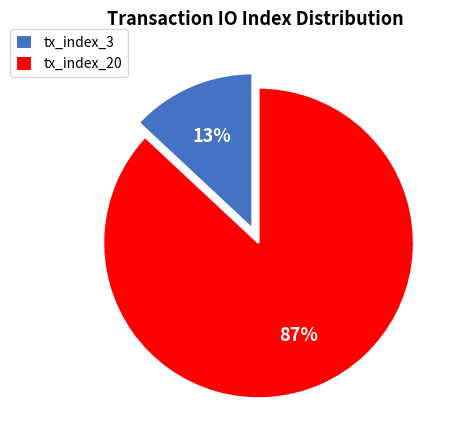

To the nearest percent, what is the average slice percentage?

50%